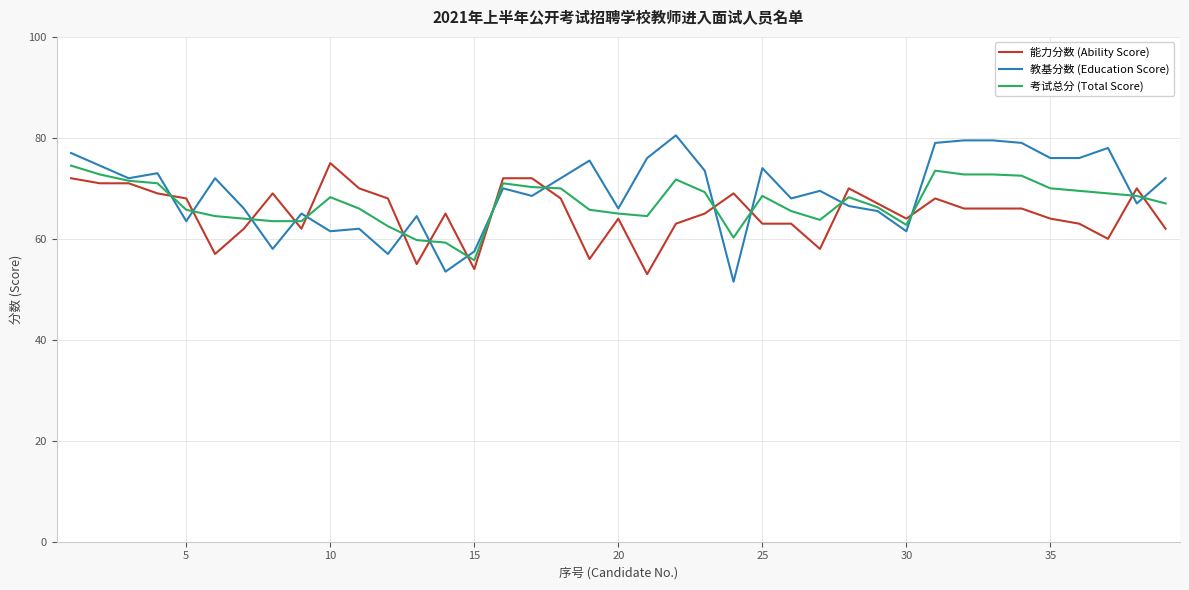

Which series ends up on top after the final intersection of 教基分数 (Education Score) and 能力分数 (Ability Score)?

教基分数 (Education Score)